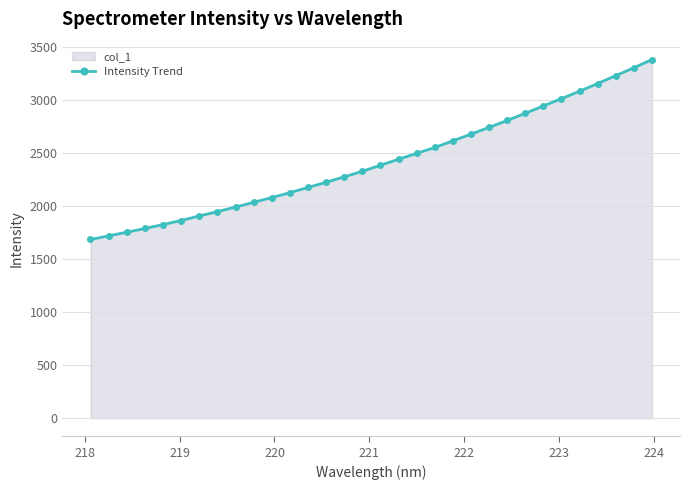

What is the average value?

2423.4